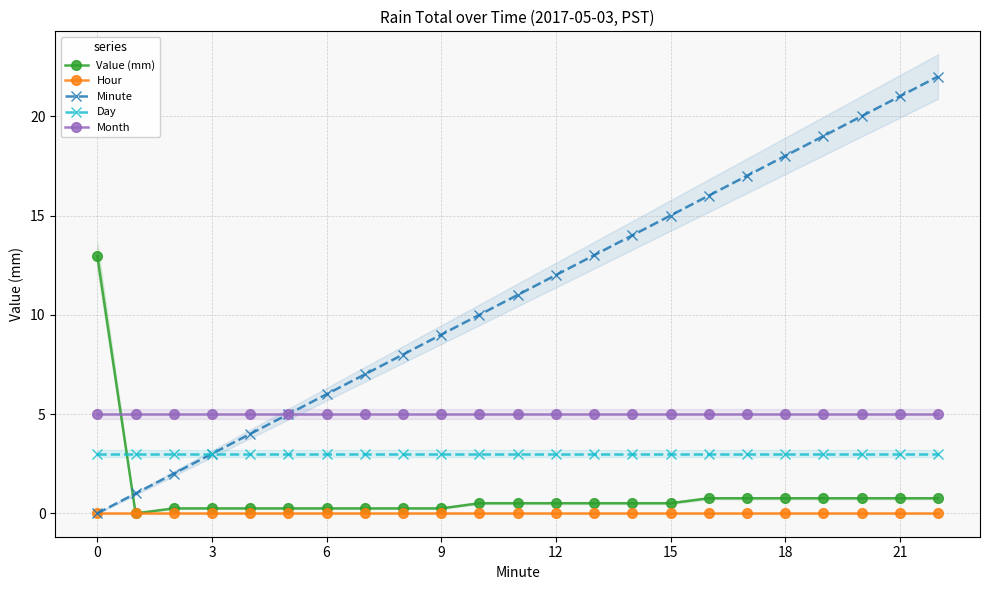

Is the value of Minute at 18 greater than the value of Value (mm) at 15?

Yes